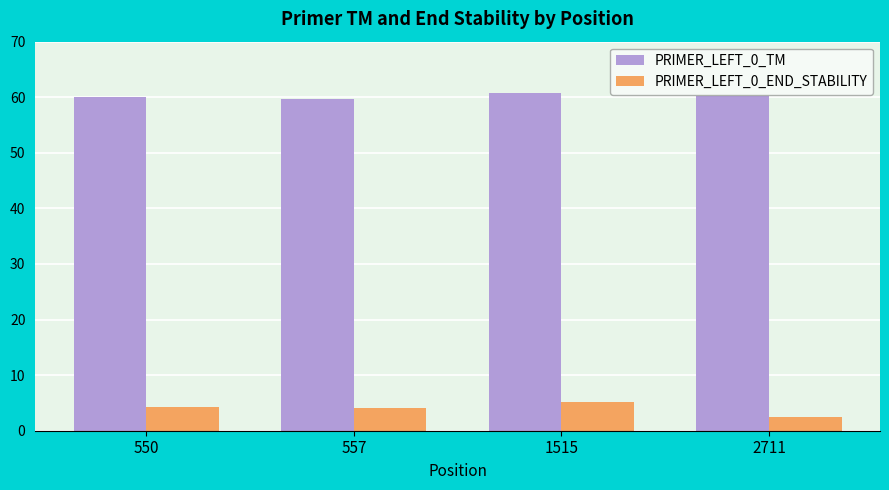

Are the bars horizontal?

No